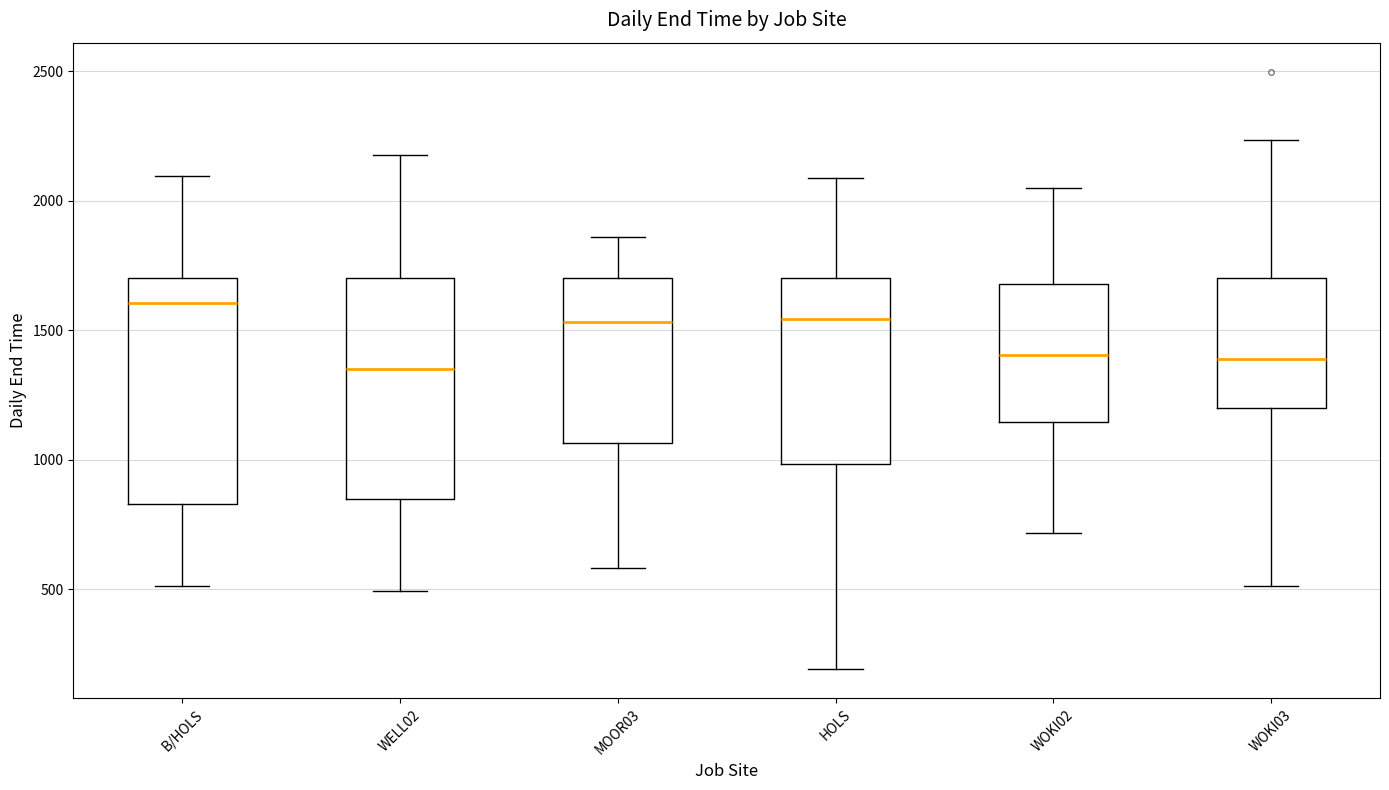

Reading left to right, read every box against the y-axis: the position of its median line, the range the box covers, and the ends of its whiskers. The values are not printed on the chart, so give them approximately, as read against the axis.

B/HOLS: median 1600, box 850 to 1700, whiskers 500 to 2100
WELL02: median 1350, box 850 to 1700, whiskers 500 to 2150
MOOR03: median 1550, box 1050 to 1700, whiskers 600 to 1850
HOLS: median 1550, box 1000 to 1700, whiskers 200 to 2100
WOKI02: median 1400, box 1150 to 1700, whiskers 700 to 2050
WOKI03: median 1400, box 1200 to 1700, whiskers 500 to 2250